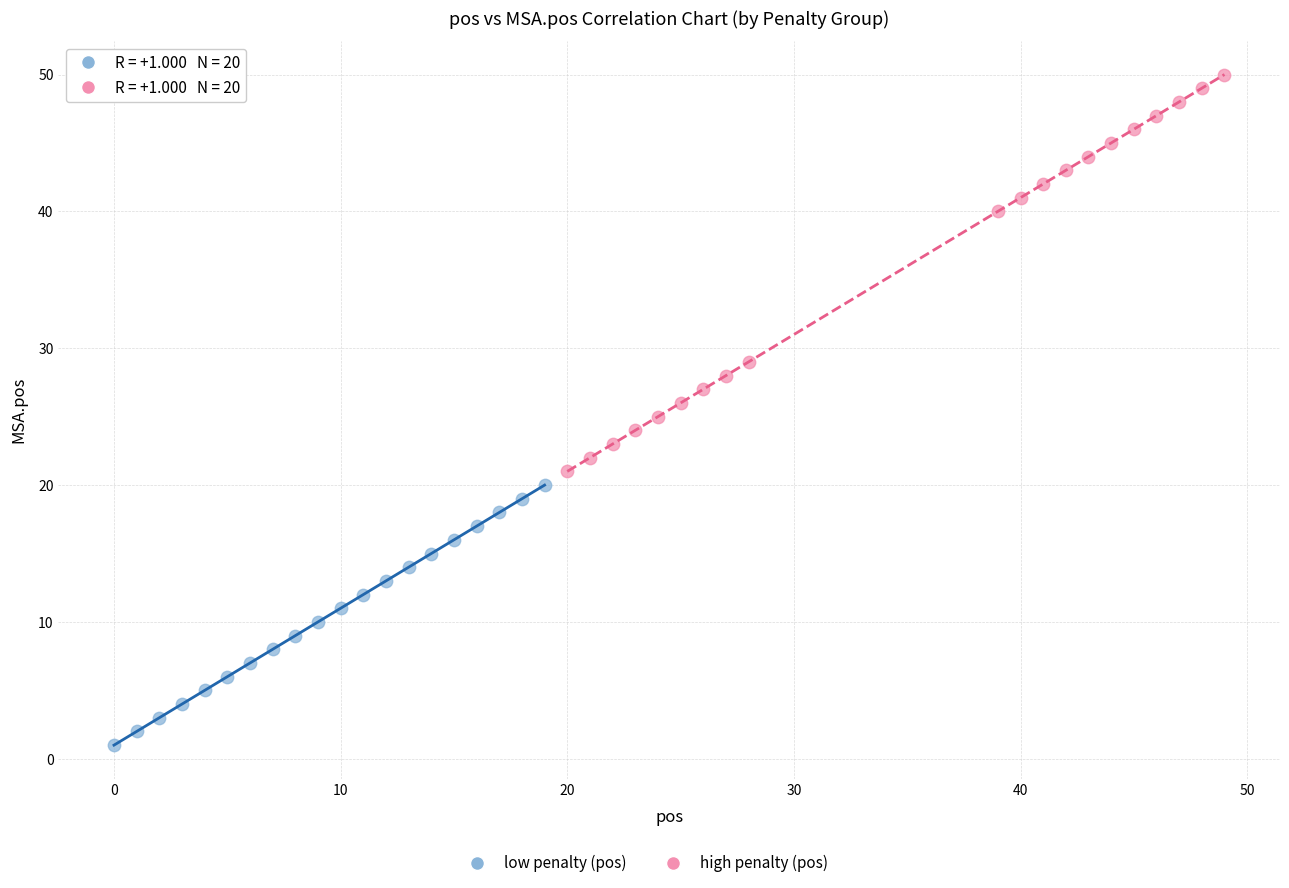

Which series contains the lowest Y value?

low penalty (pos)